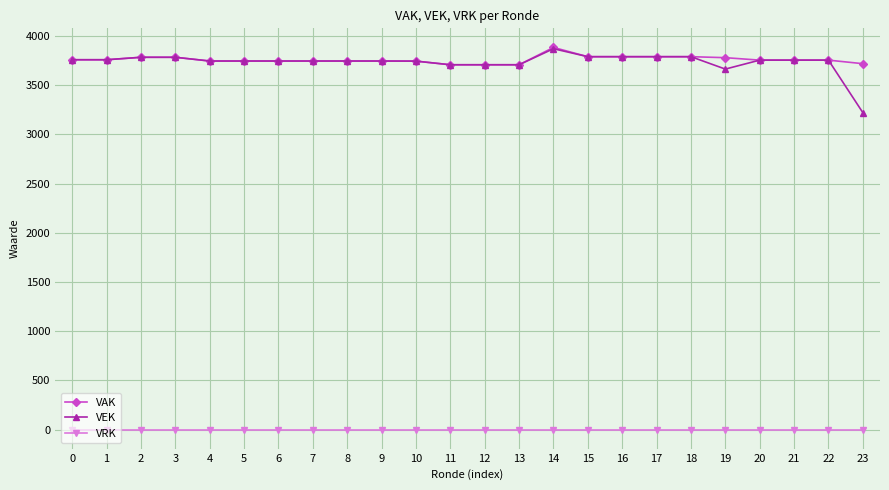

What is the highest value of the VAK series?

3883